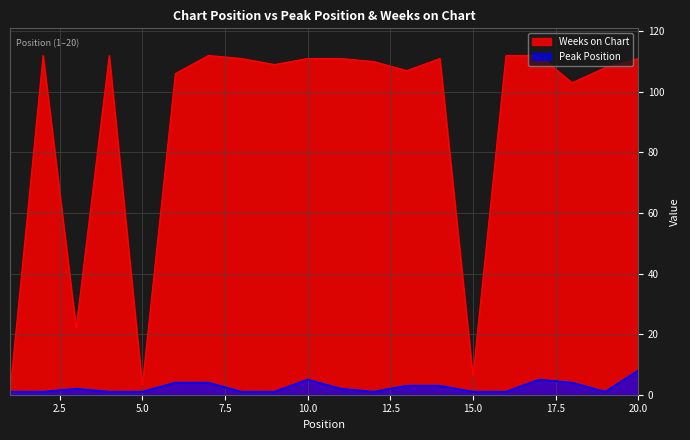

What is the spread (max minus min) of values at 11?

109